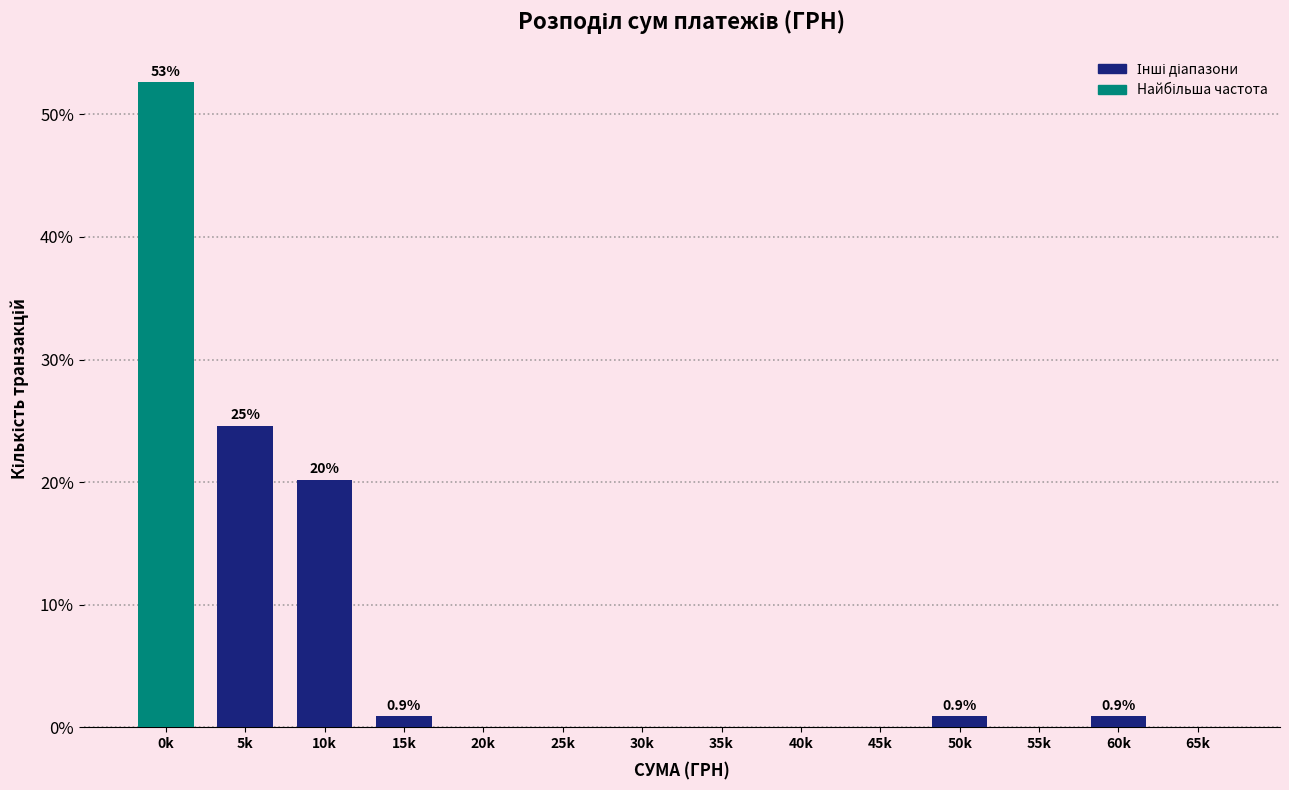

Reading left to right, what are all the values shown in this chart?

0k=52.6	5k=24.6	10k=20.2	15k=0.9	20k=0.0	25k=0.0	30k=0.0	35k=0.0	40k=0.0	45k=0.0	50k=0.9	55k=0.0	60k=0.9	65k=0.0